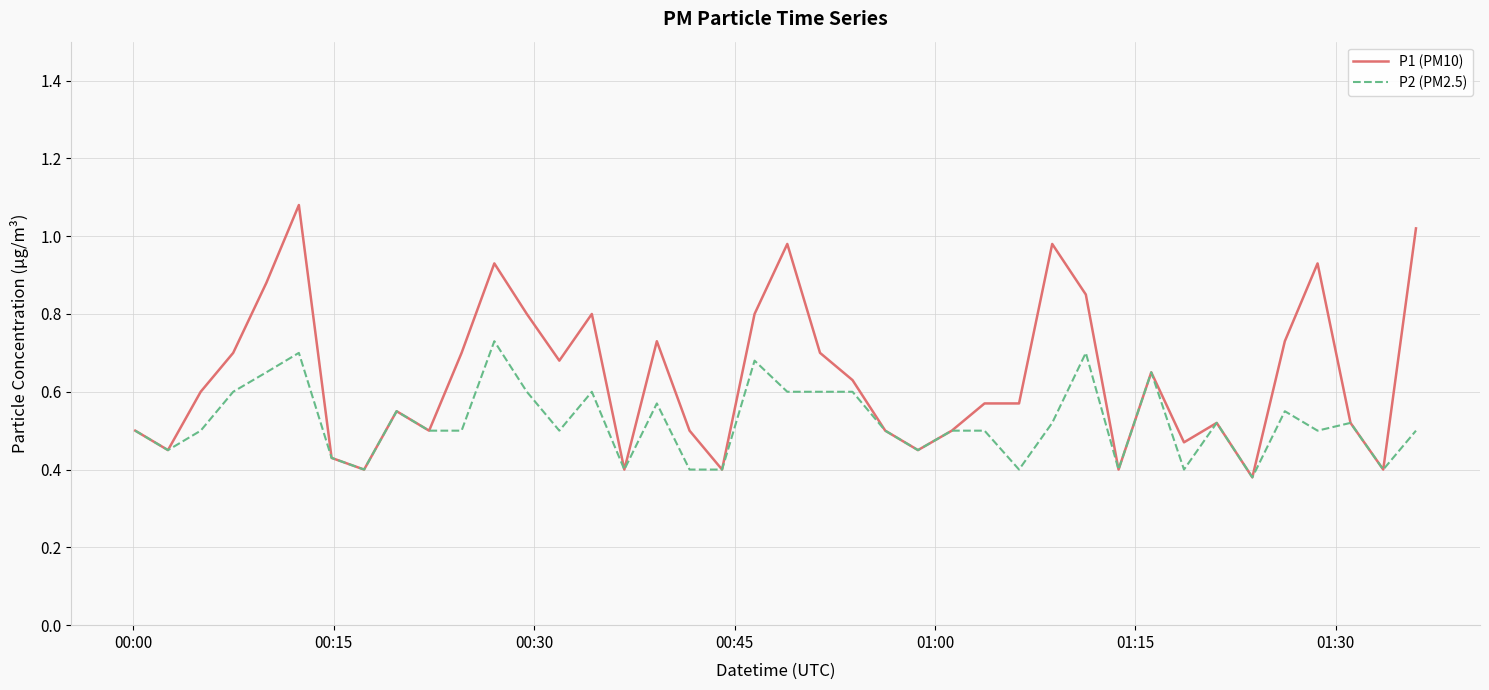

Which series has the widest spread of values?

P1 (PM10)